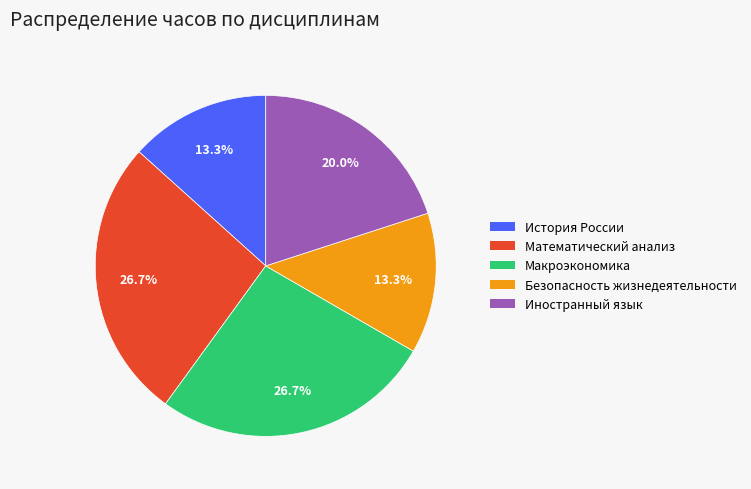

Combined, do История России and Безопасность жизнедеятельности account for over 50%?

No